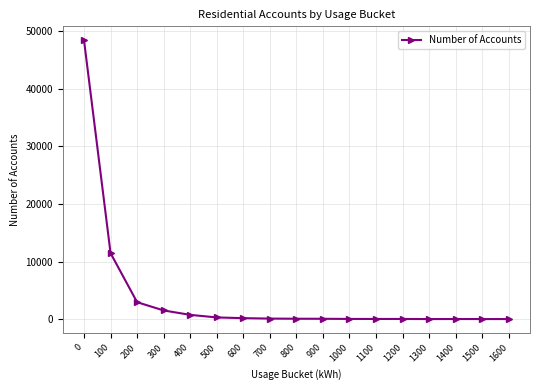

What is the sum of all values?

65817